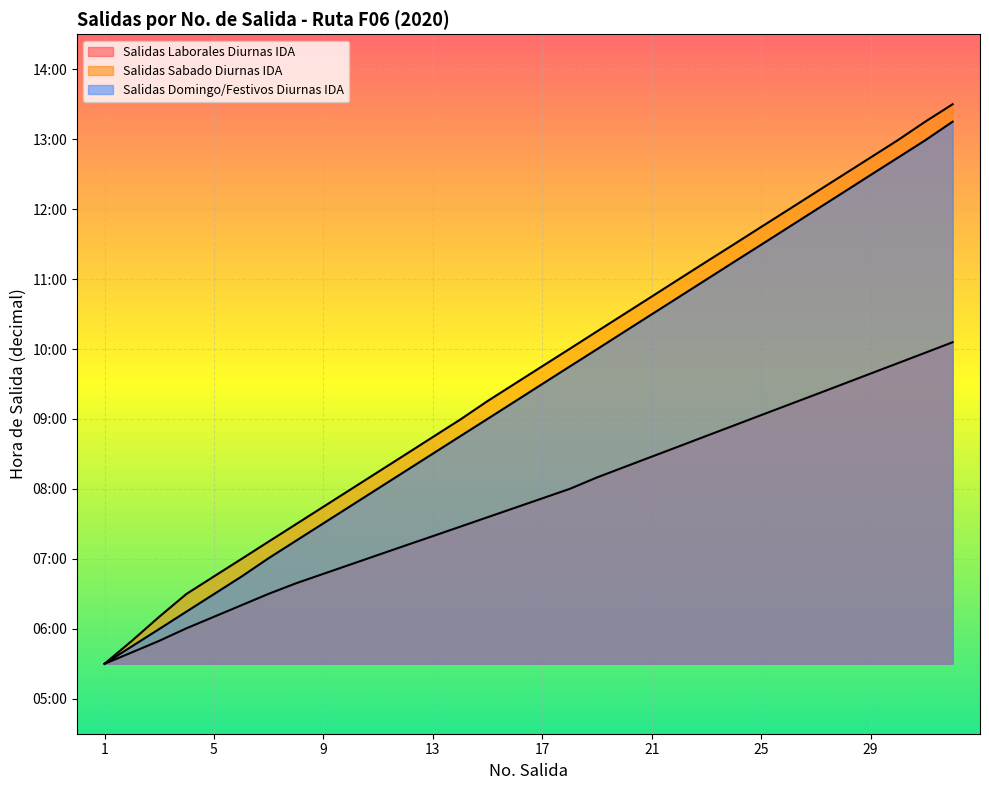

Reading left to right, list all the values displayed in this chart.

Salidas Laborales Diurnas IDA: 5.5	5.7	5.8	6.0	6.2	6.3	6.5	6.7	6.8	6.9	7.1	7.2	7.3	7.5	7.6	7.7	7.9	8.0	8.2	8.3	8.5	8.6	8.8	8.9	9.1	9.2	9.4	9.5	9.6	9.8	9.9	10.1
Salidas Sabado Diurnas IDA: 5.5	5.8	6.2	6.5	6.7	7.0	7.2	7.5	7.7	8.0	8.2	8.5	8.7	9.0	9.3	9.5	9.8	10.0	10.3	10.5	10.8	11.0	11.2	11.5	11.7	12.0	12.2	12.5	12.7	13.0	13.3	13.5
Salidas Domingo/Festivos Diurnas IDA: 5.5	5.7	6.0	6.2	6.5	6.7	7.0	7.3	7.5	7.8	8.0	8.3	8.5	8.8	9.0	9.2	9.5	9.7	10.0	10.2	10.5	10.7	11.0	11.2	11.5	11.7	12.0	12.2	12.5	12.7	13.0	13.3